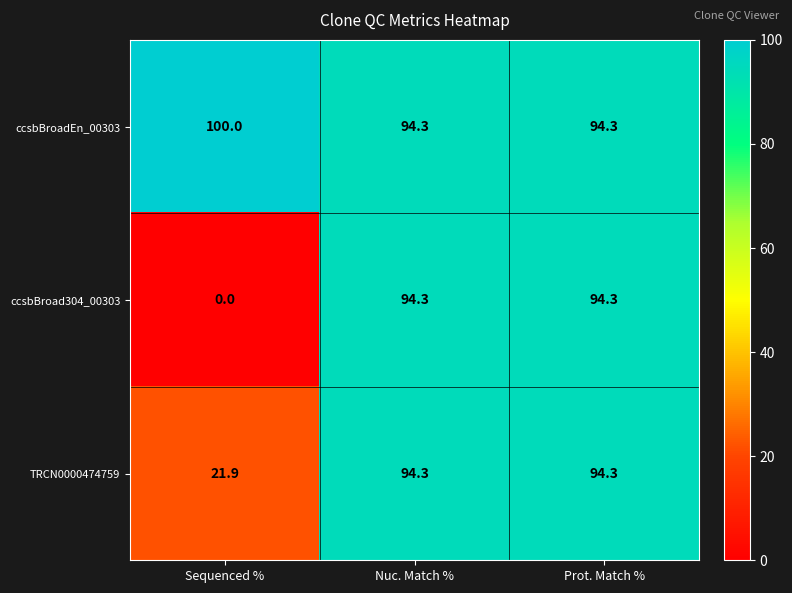

What is the maximum value shown in the chart?

100.0